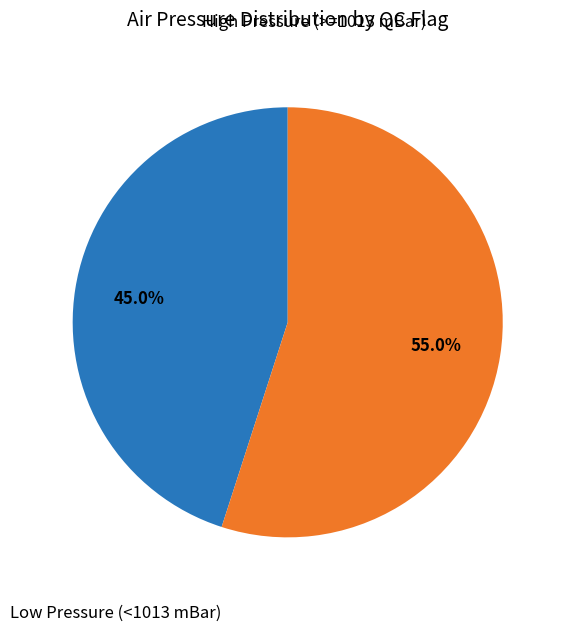

Does any single category account for the majority?

Yes